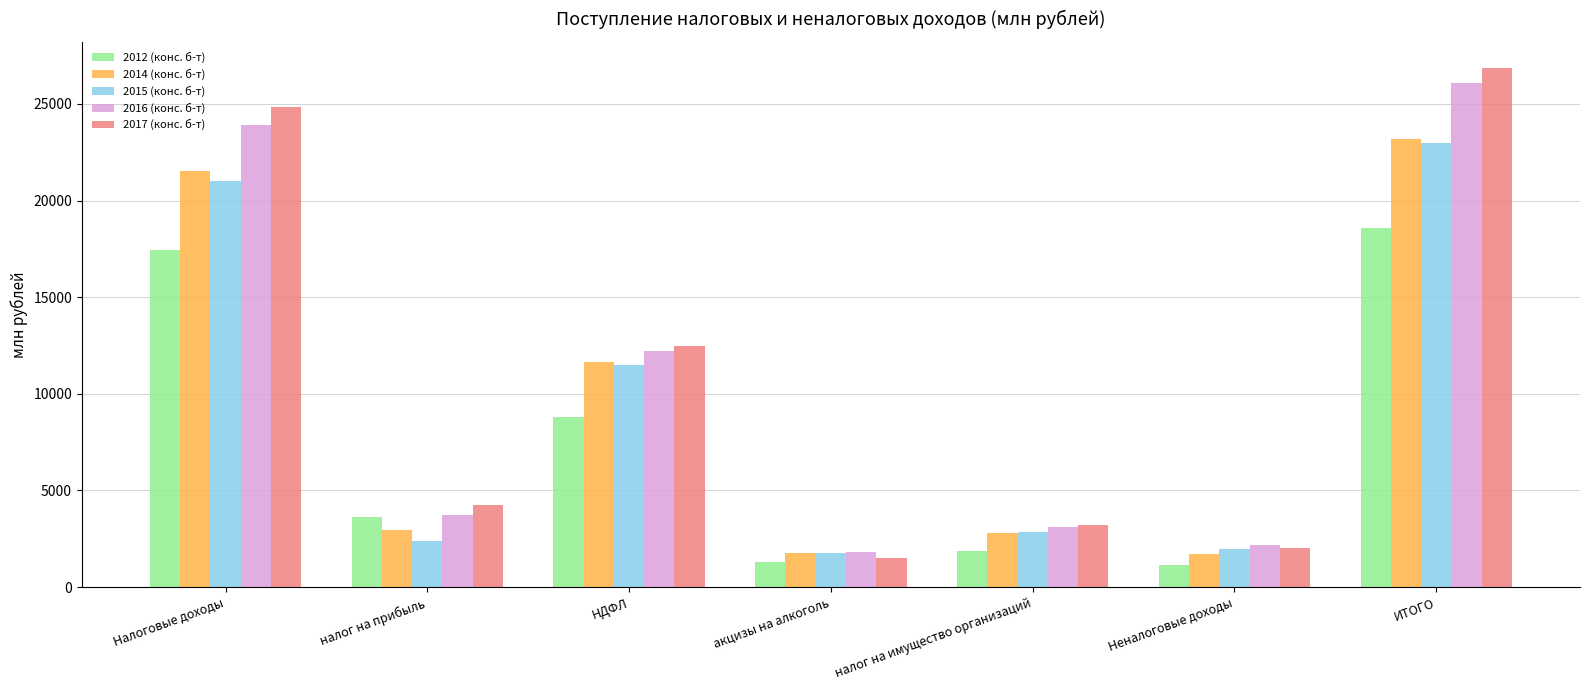

How many categories are shown in the chart?

7